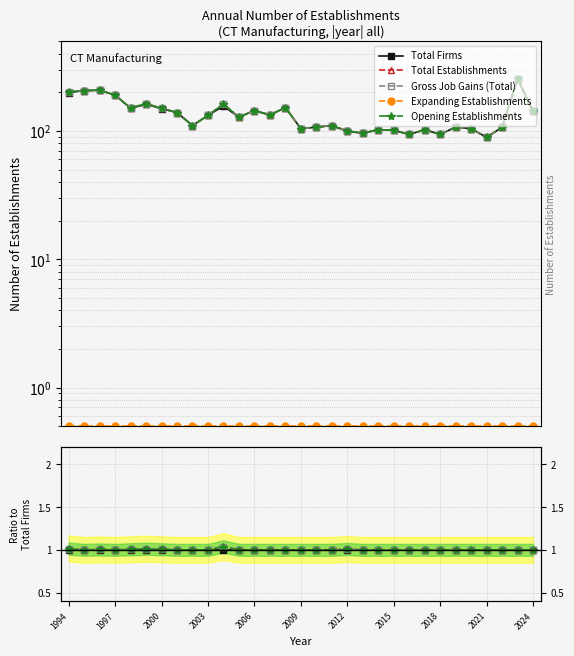

Is it true that Total Establishments equals 1.4 at 2003?

False